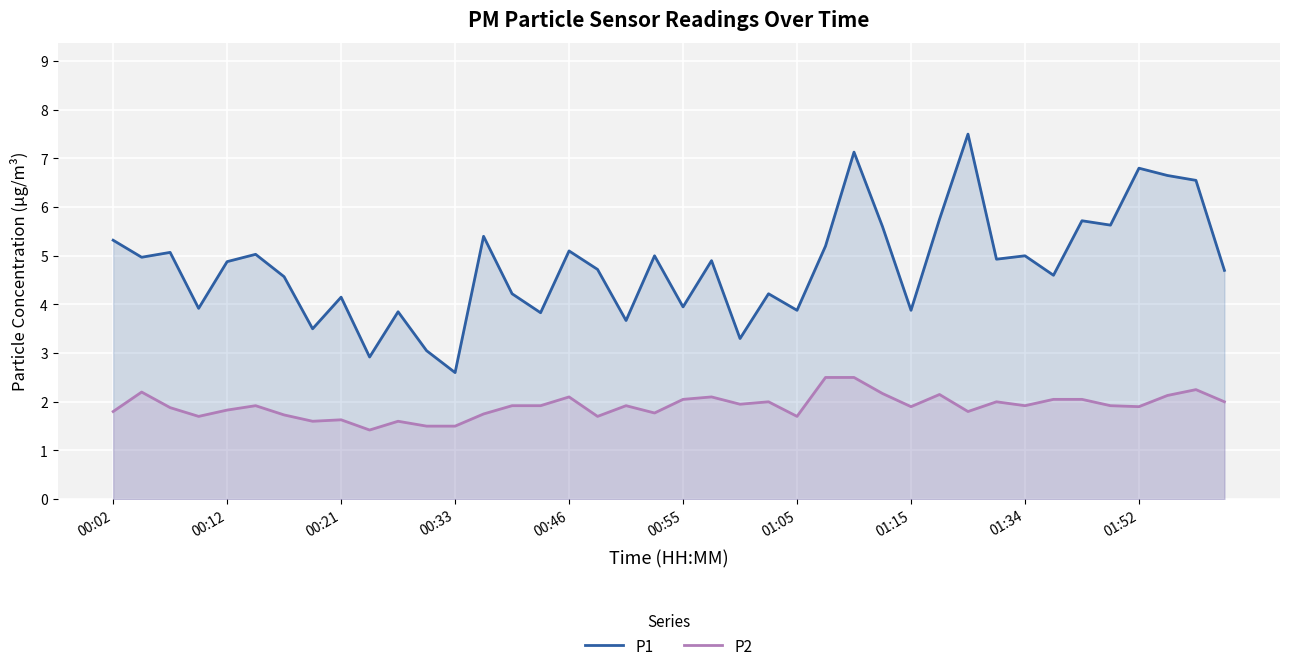

What are all the series names shown in the legend?

P1, P2